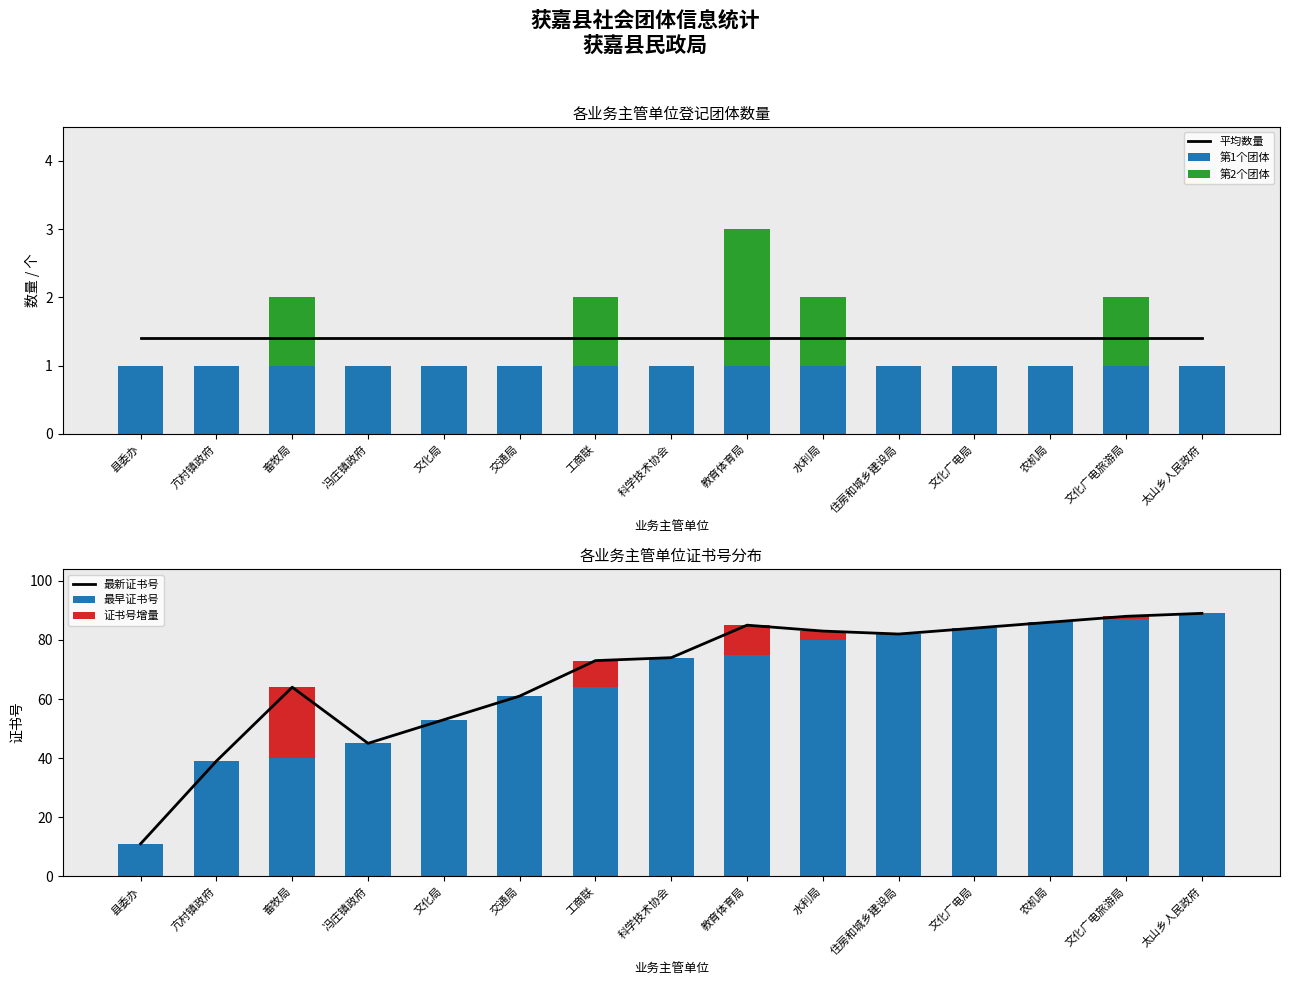

What is the difference between the highest and lowest values at 工商联?

72.0